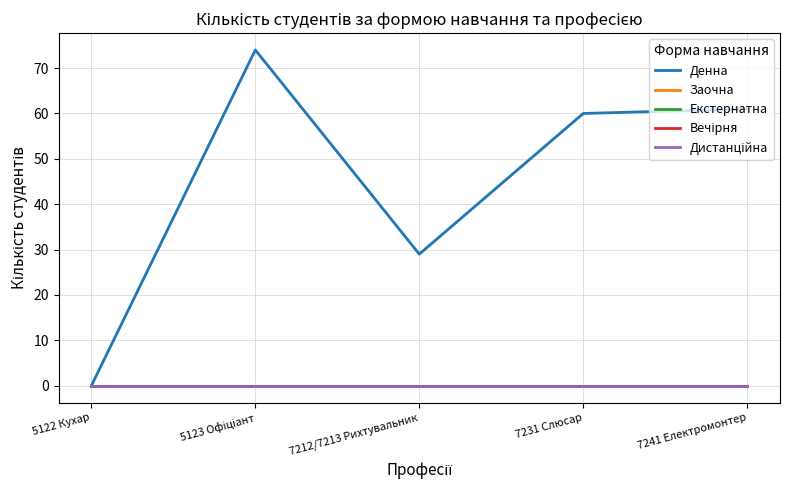

Is it true that Вечірня equals 0 at 7212/7213 Рихтувальник?

True